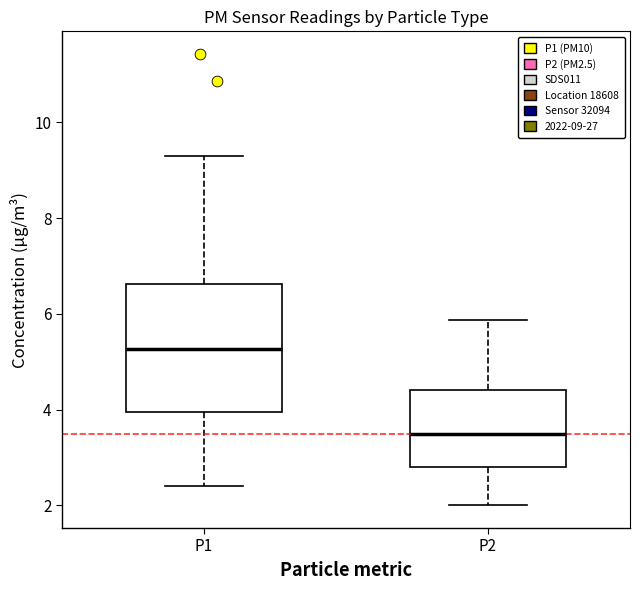

Reading left to right, read every box against the y-axis: the position of its median line, the range the box covers, and the ends of its whiskers. The values are not printed on the chart, so give them approximately, as read against the axis.

P1: median 5.2, box 4.0 to 6.6, whiskers 2.4 to 9.4
P2: median 3.6, box 2.8 to 4.4, whiskers 2.0 to 5.8